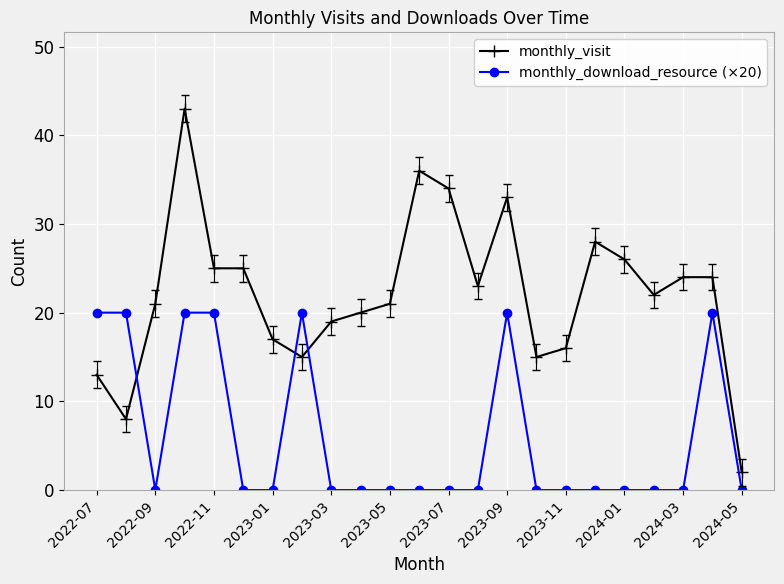

What is the difference between the maximum and minimum values in the monthly_download_resource (×20) series?

20